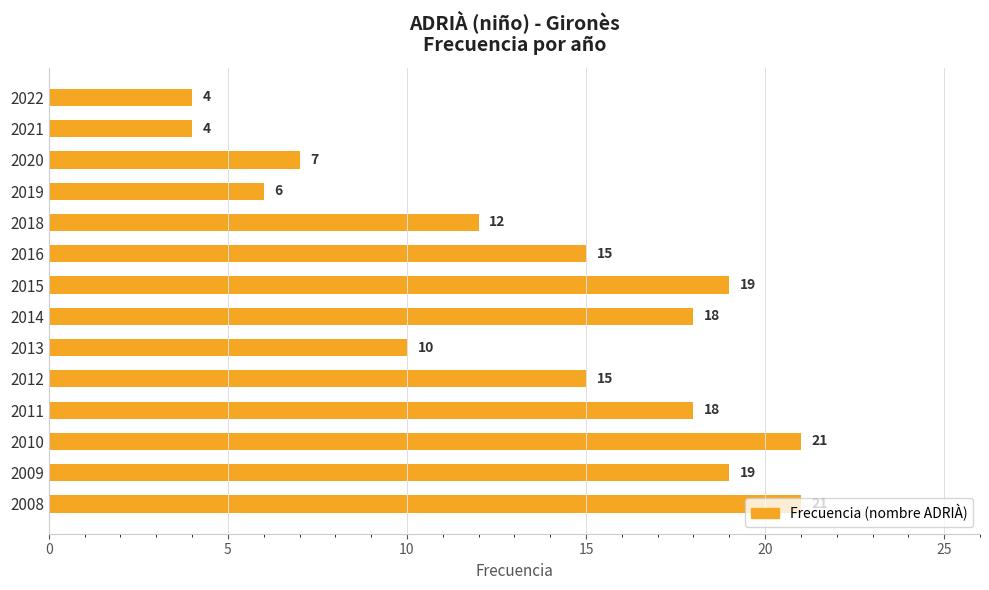

At which label is the value closest to 12?

2018